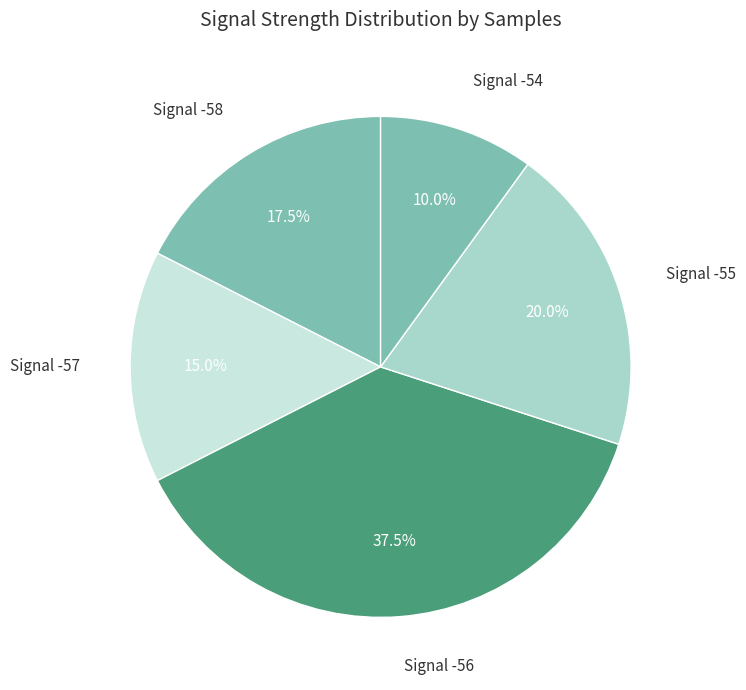

Count the number of slices in the pie.

5